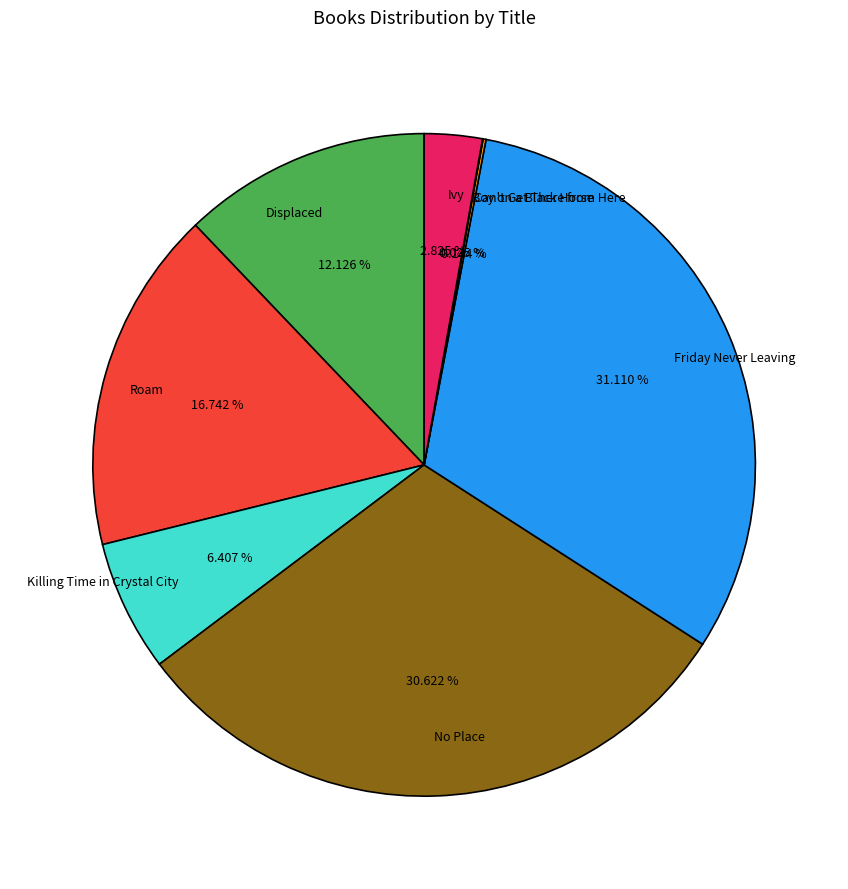

Which has a higher value, Roam or Friday Never Leaving?

Friday Never Leaving